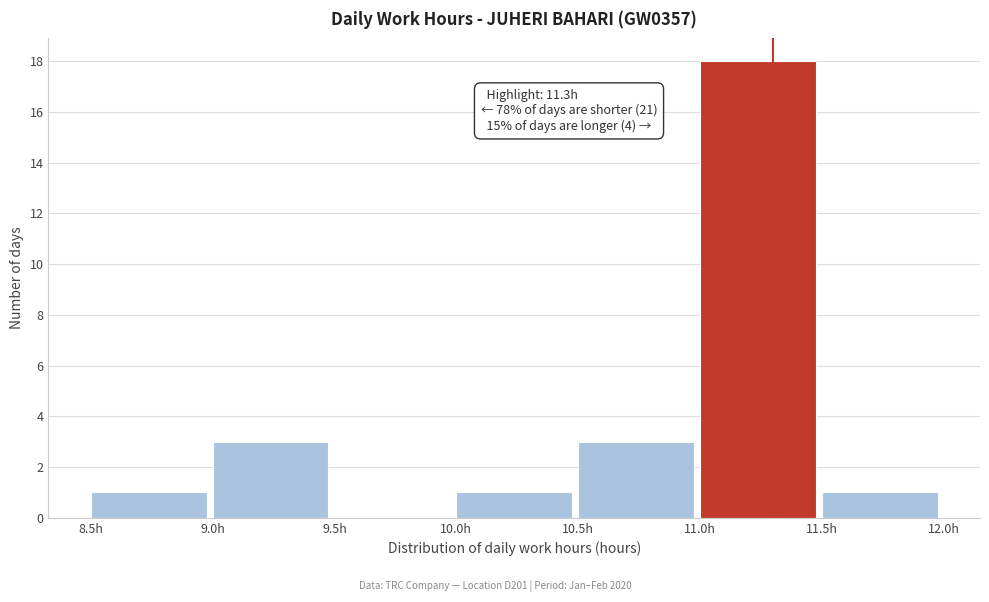

Over which range of the x-axis is the bar tallest?

11.0 to 11.5